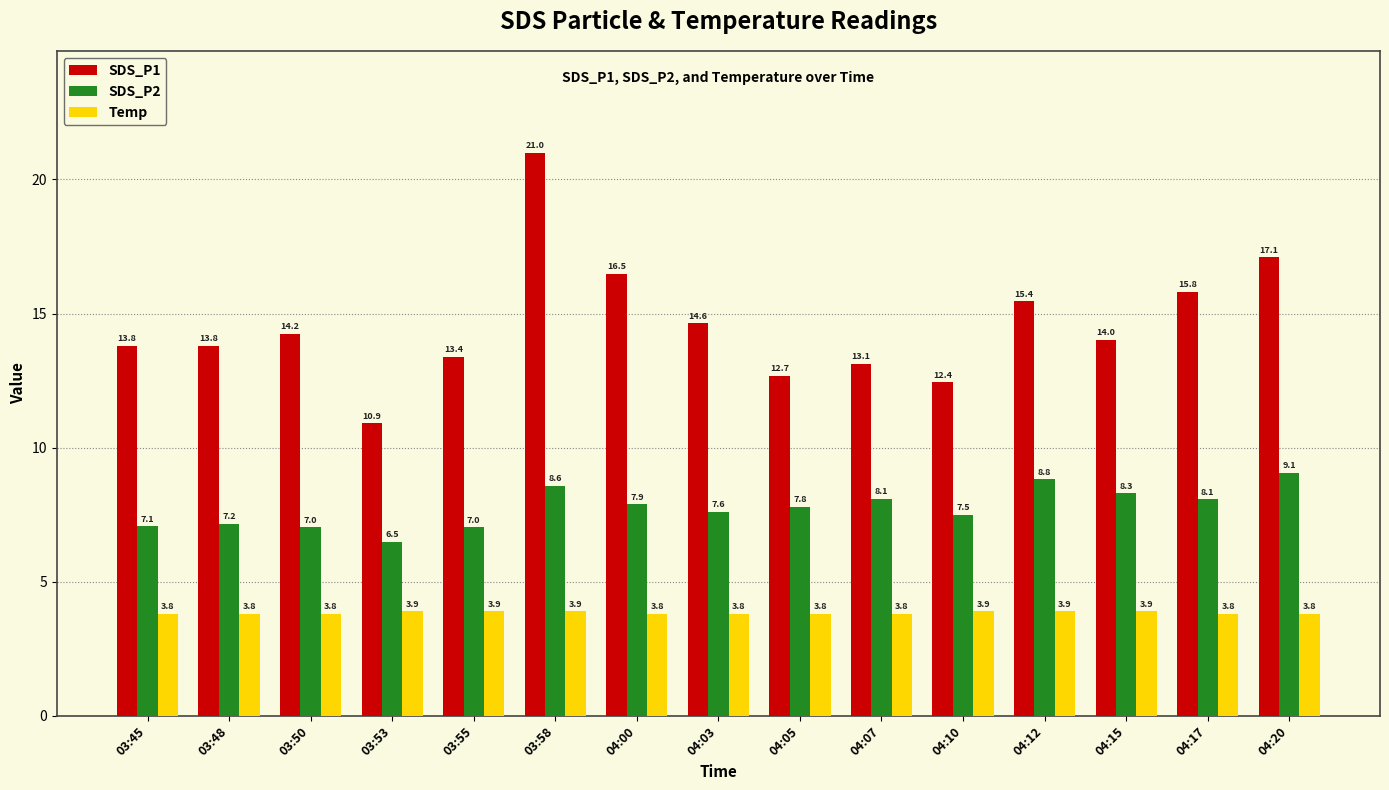

What is the average value of the SDS_P2 series?

7.8